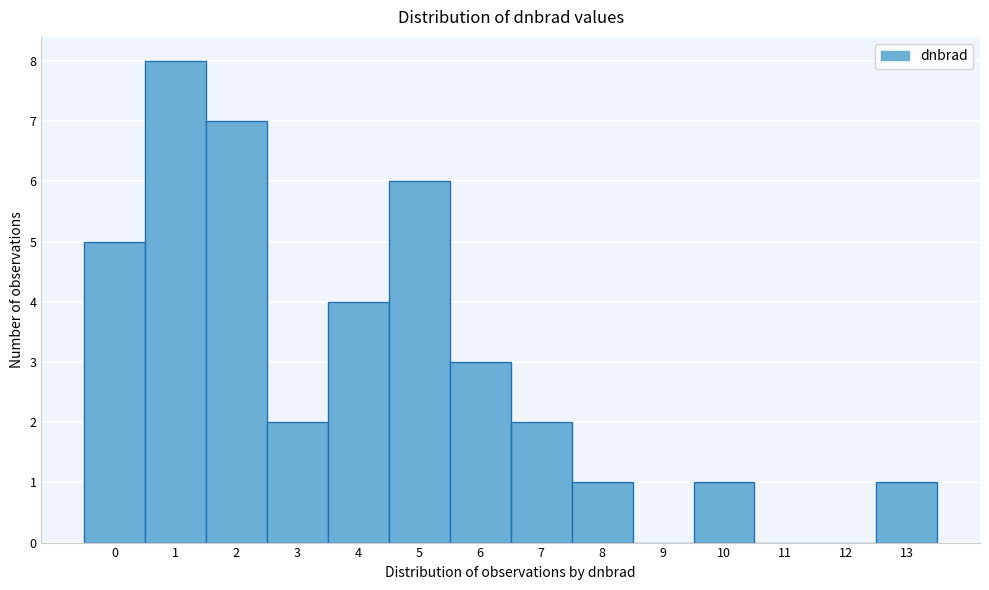

Reading right to left, transcribe all the data shown in this chart.

13=1	12=0	11=0	10=1	9=0	8=1	7=2	6=3	5=6	4=4	3=2	2=7	1=8	0=5